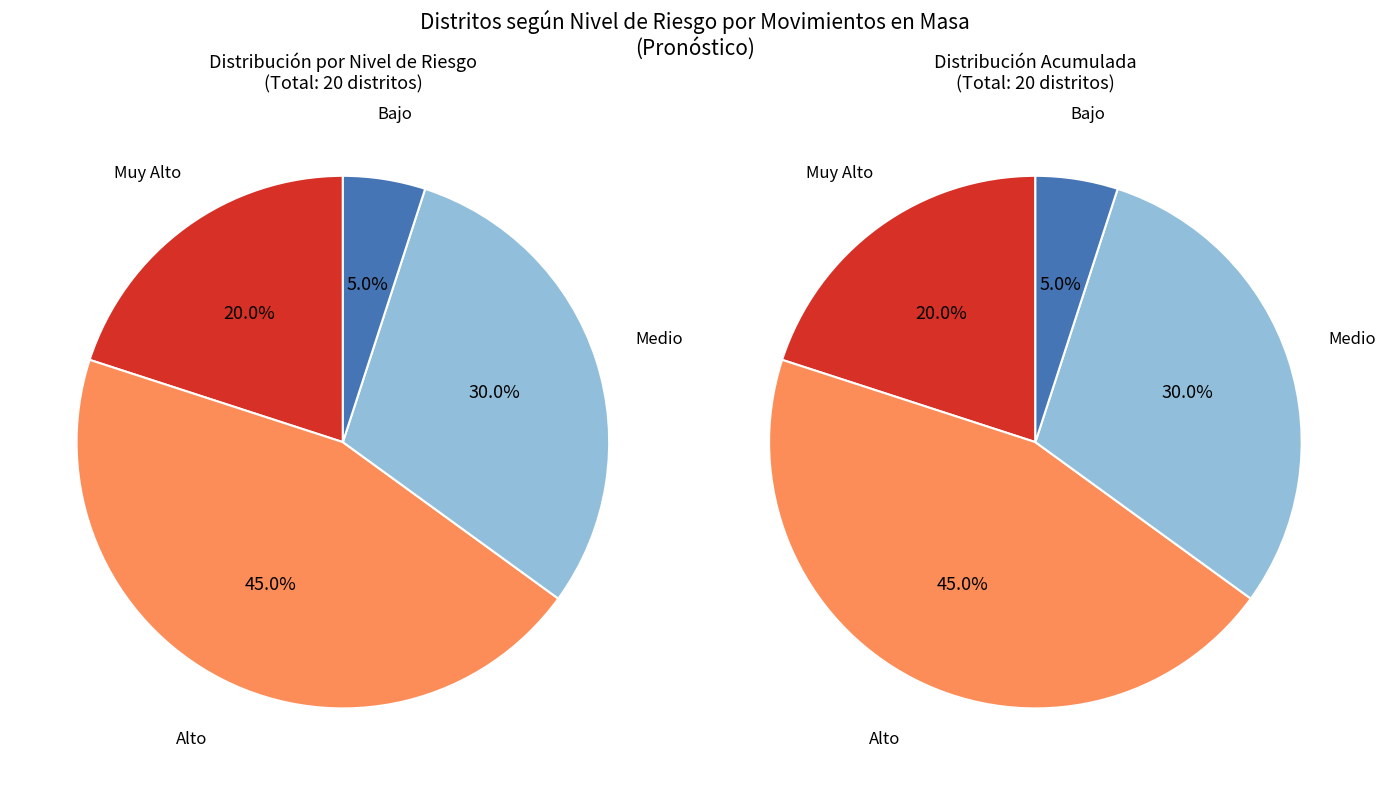

Does Bajo account for over 50% of the chart?

No